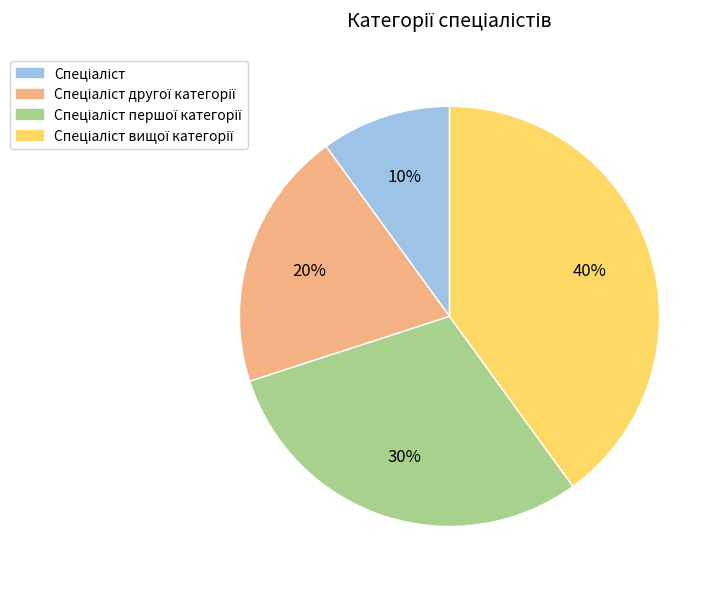

To the nearest percent, what is the difference between the largest and smallest slice percentages?

30%